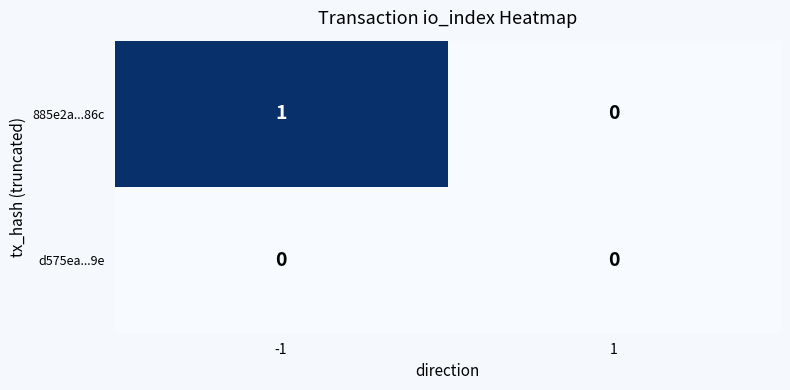

List the series in order of their peak value, lowest first.

d575ea...9e, 885e2a...86c